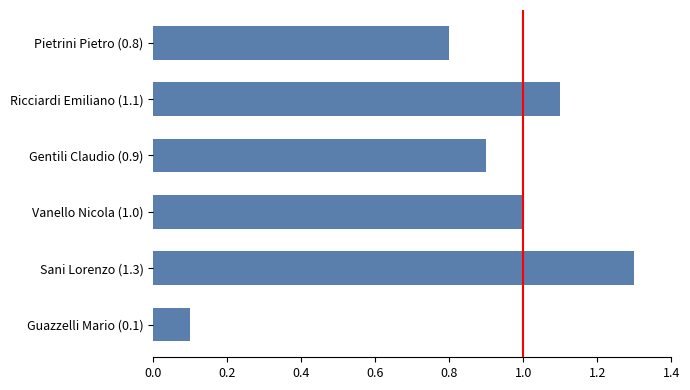

What is the value of the 1st bar from the top?

0.8